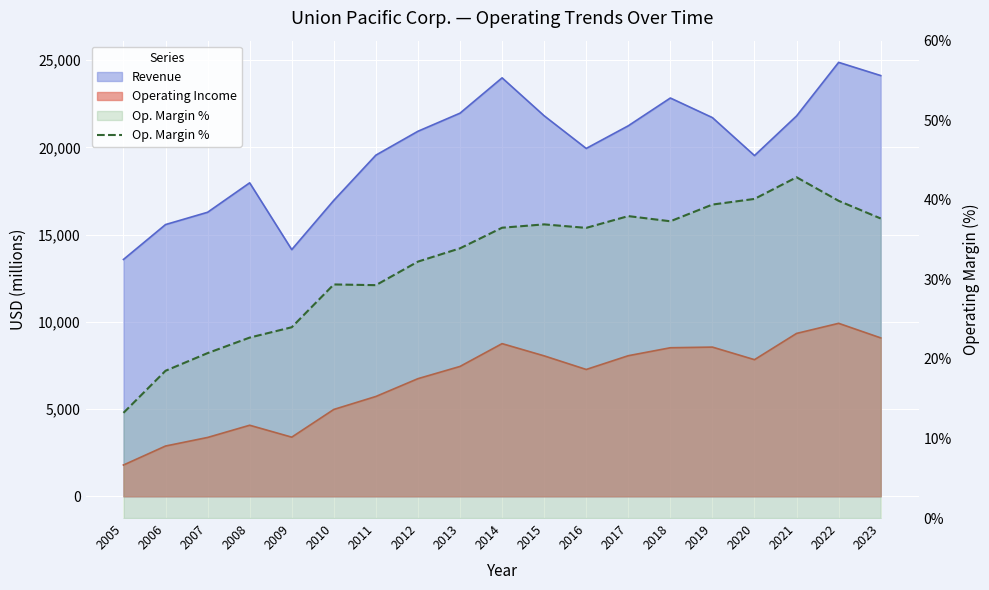

The value at 2009 is 6.4. True or false?

False